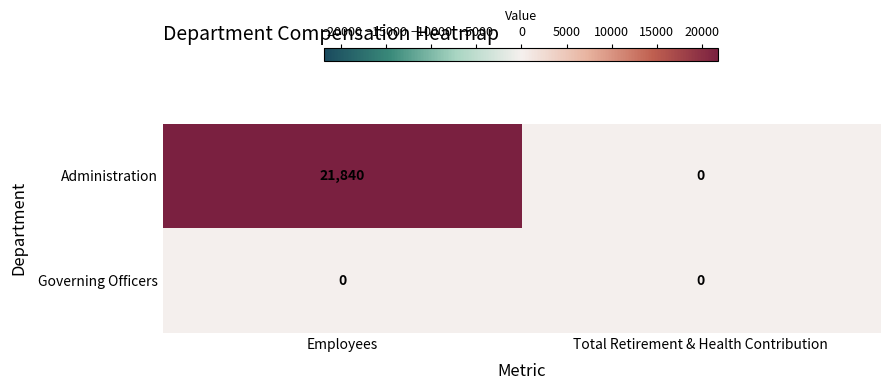

Which series has the largest range (max minus min)?

Administration